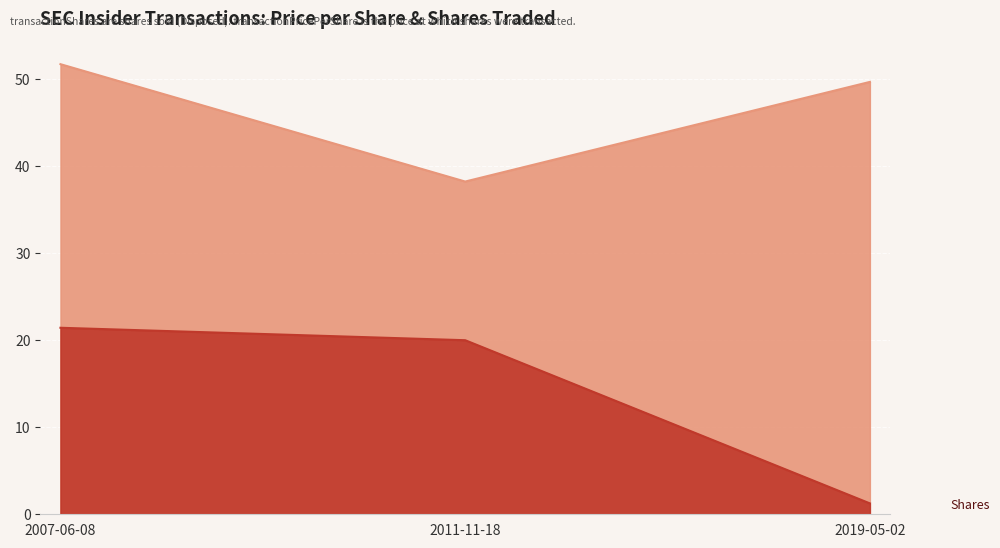

Does the chart display data point markers on the line(s)?

No